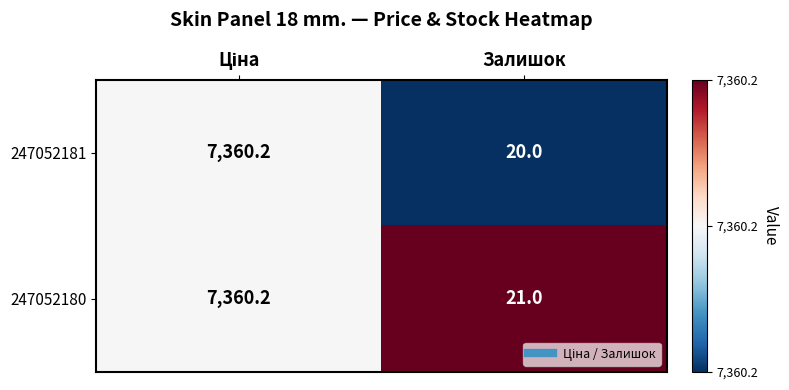

Which series has the largest total across all categories?

247052180